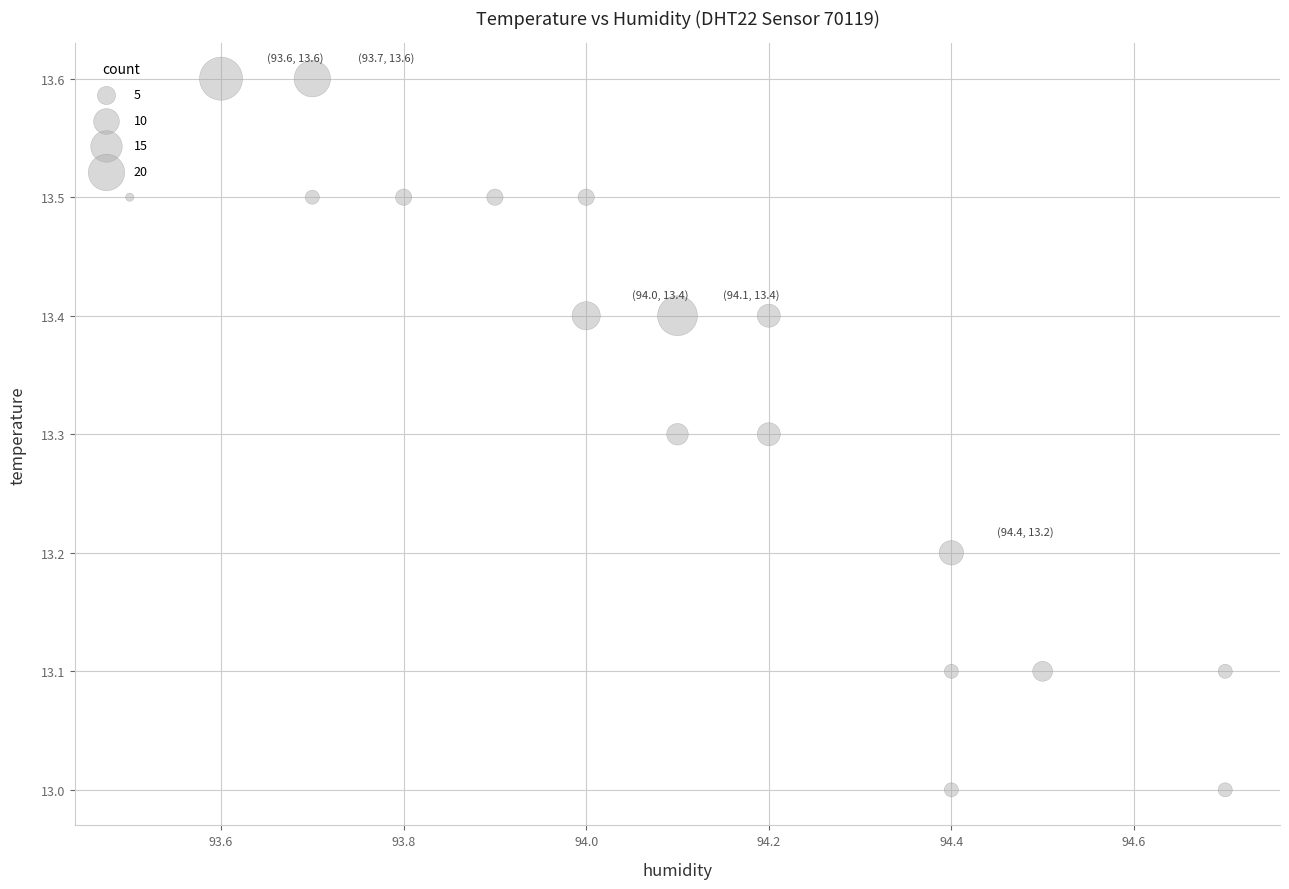

What is the range of X values (max minus min)?

1.2